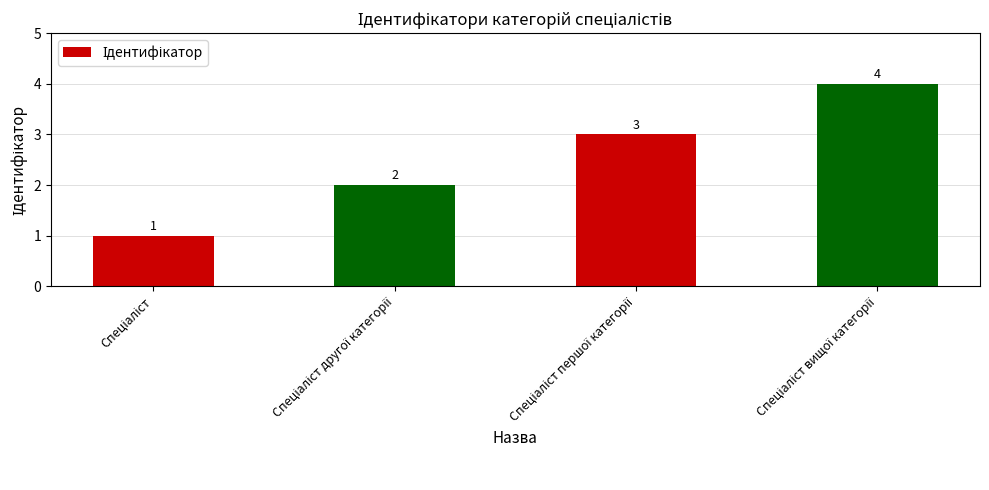

What is the value of the 1st bar from the left?

1